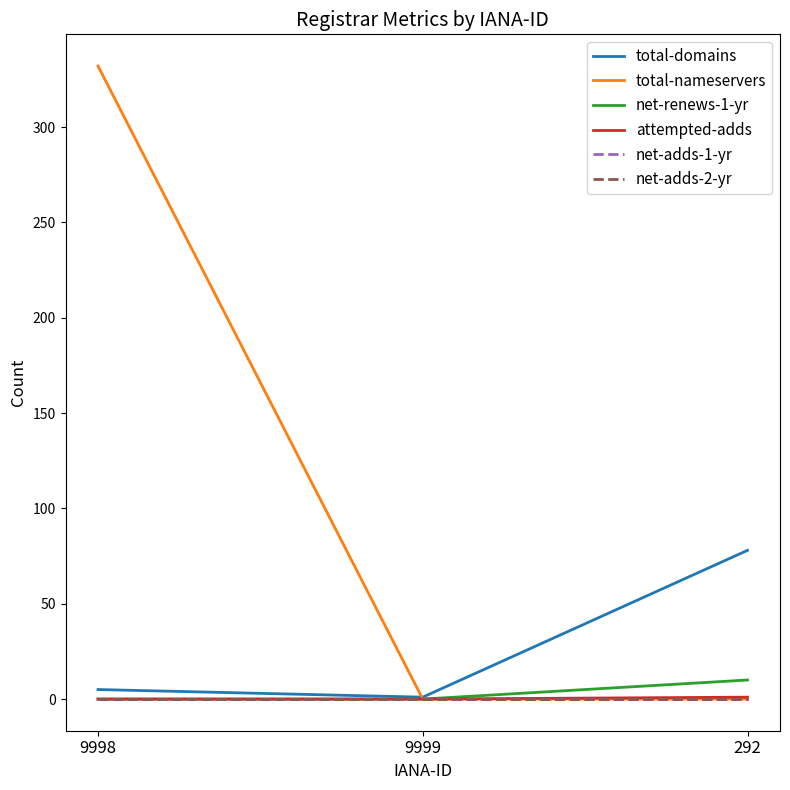

Is this an area chart (filled region under the line)?

No